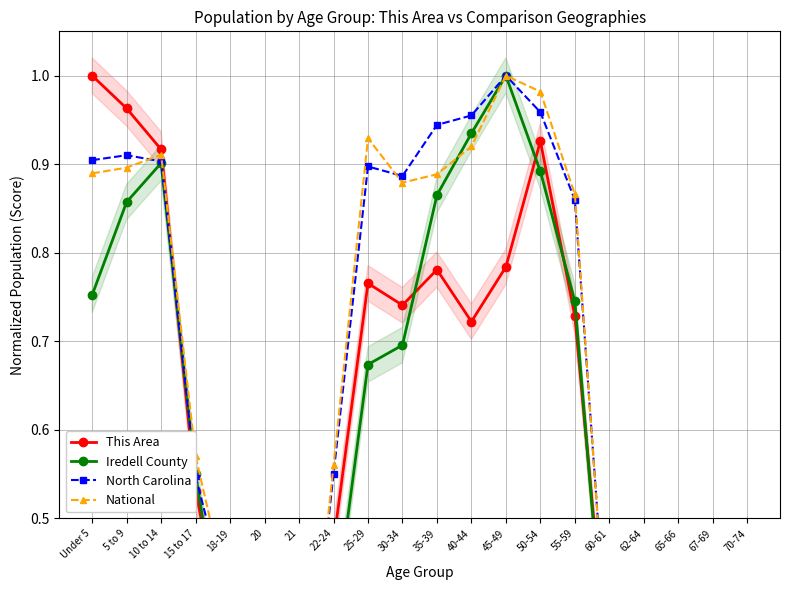

How many interior local valleys does the North Carolina series have?

4